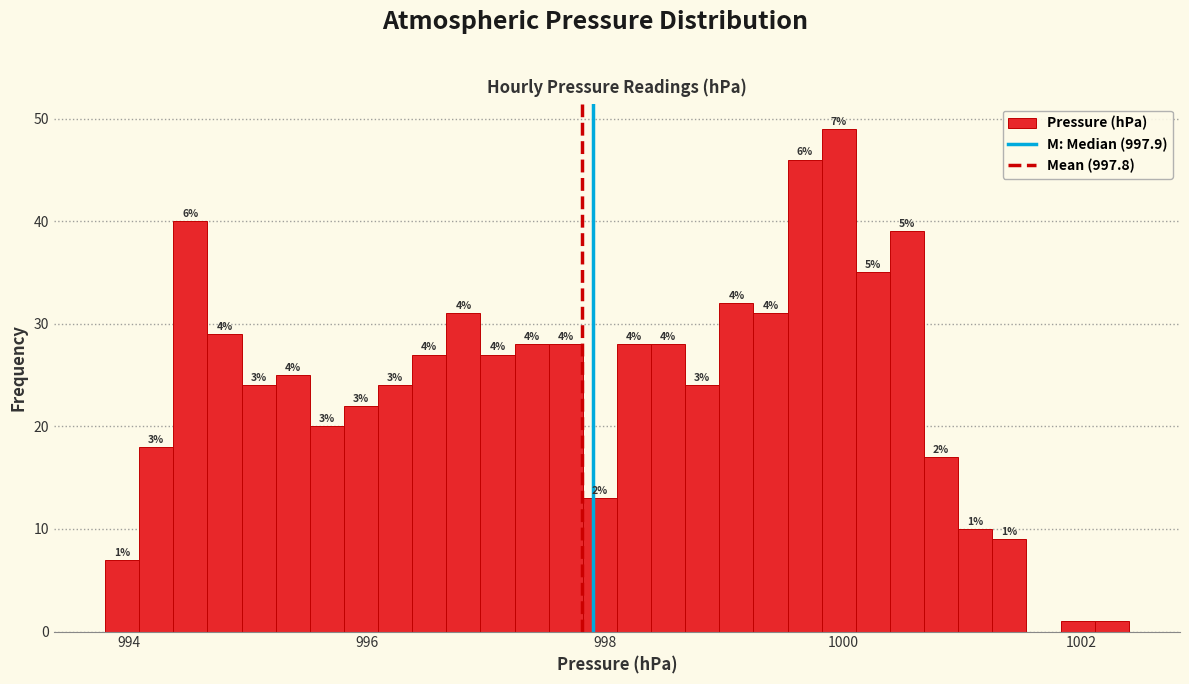

Read against the x-axis, roughly where is the centre of the tallest bar?

1000.0